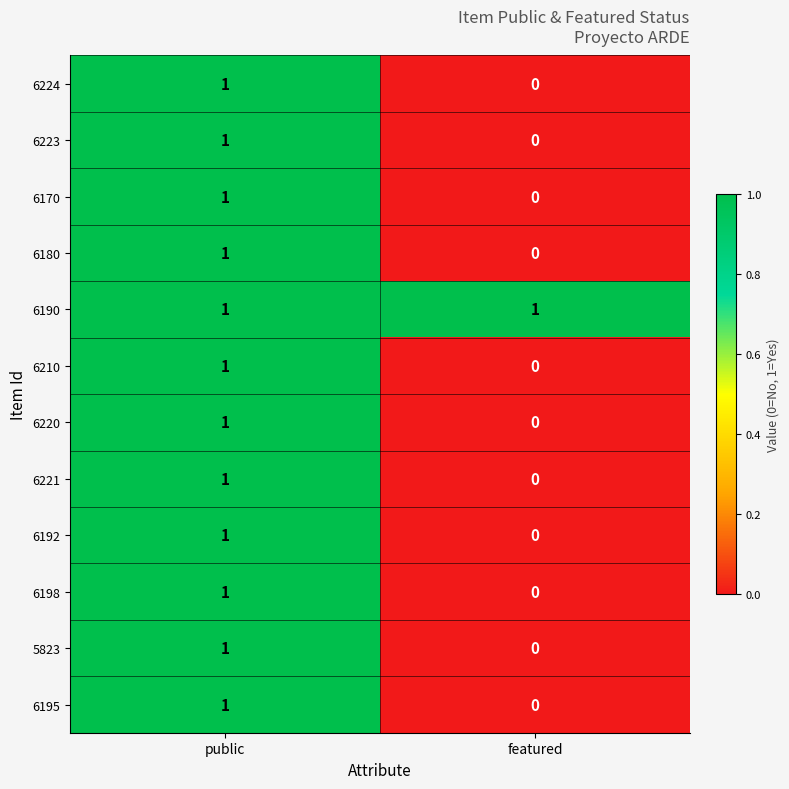

List the labels in order of 6180 value, smallest first.

featured, public